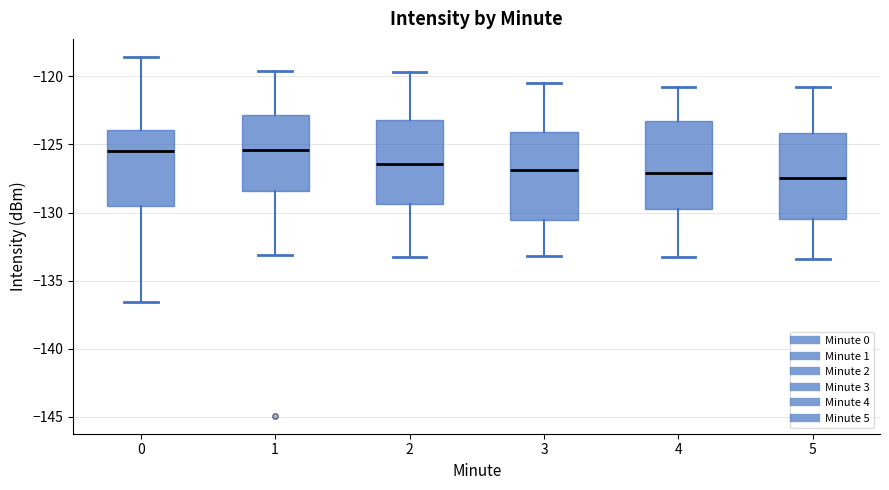

Reading left to right, transcribe this box plot: for each box, give where its median line is, the range the box spans, and where its two whiskers end, as read against the y-axis. The values are not printed on the chart, so give them approximately, as read against the axis.

0: median -125.5, box -129.5 to -124.0, whiskers -136.5 to -118.5
1: median -125.5, box -128.5 to -123.0, whiskers -133.0 to -119.5
2: median -126.5, box -129.5 to -123.0, whiskers -133.5 to -119.5
3: median -127.0, box -130.5 to -124.0, whiskers -133.0 to -120.5
4: median -127.0, box -129.5 to -123.0, whiskers -133.5 to -121.0
5: median -127.5, box -130.5 to -124.0, whiskers -133.5 to -121.0